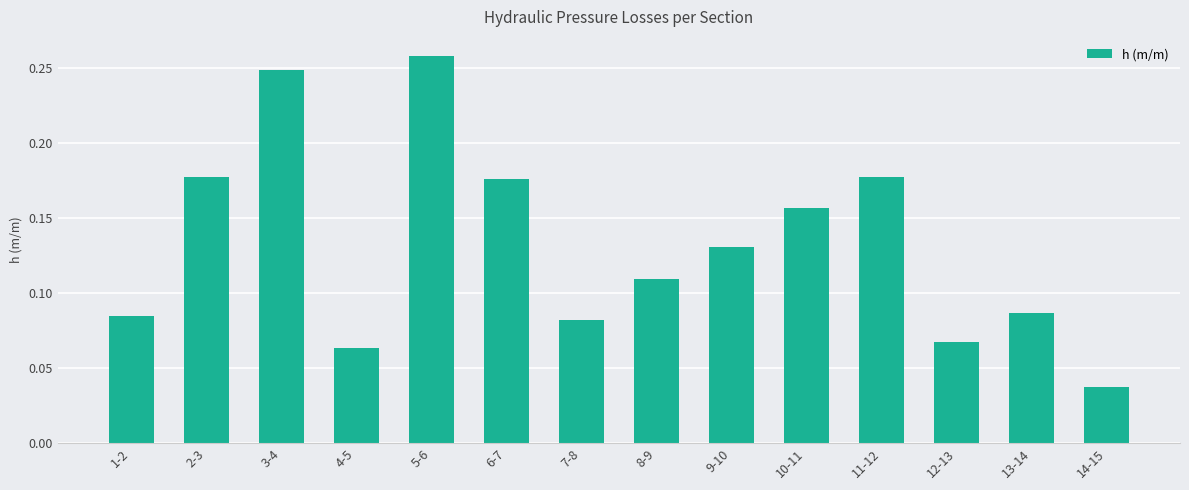

Which has a higher value, 7-8 or 14-15?

7-8